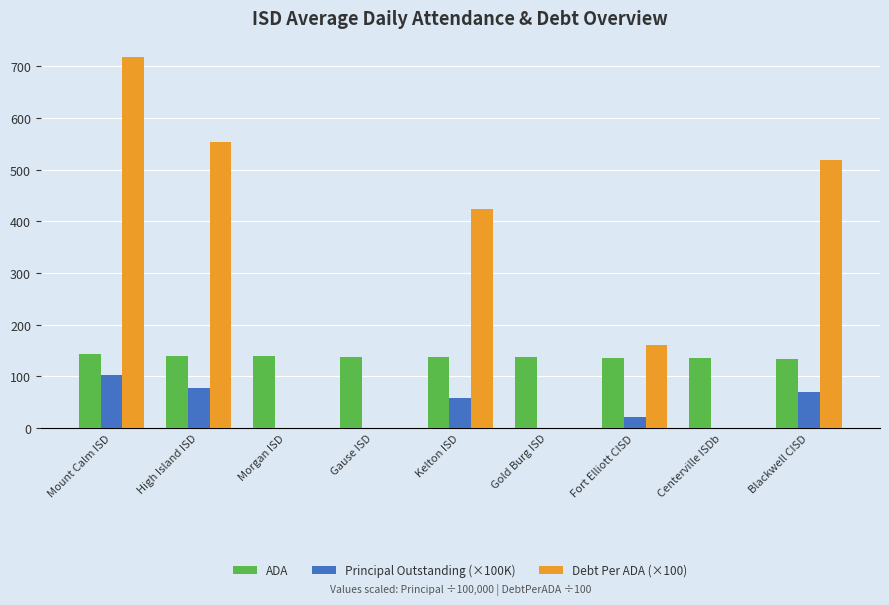

True or false: Debt Per ADA (×100) has a value of 718.9 at Mount Calm ISD.

True